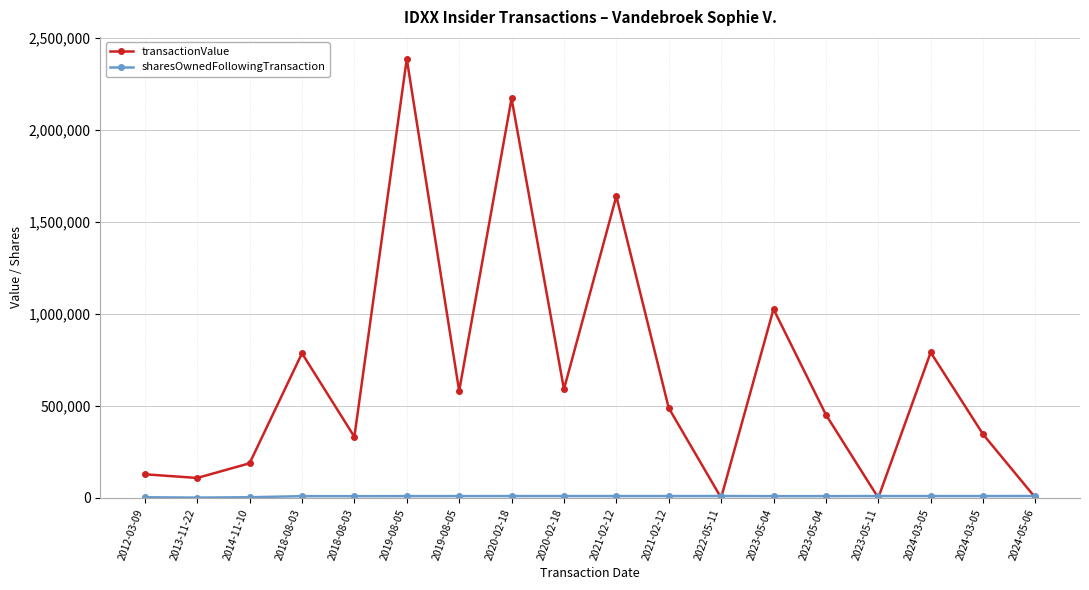

What is the label of the 2nd point from the right?

2024-03-05